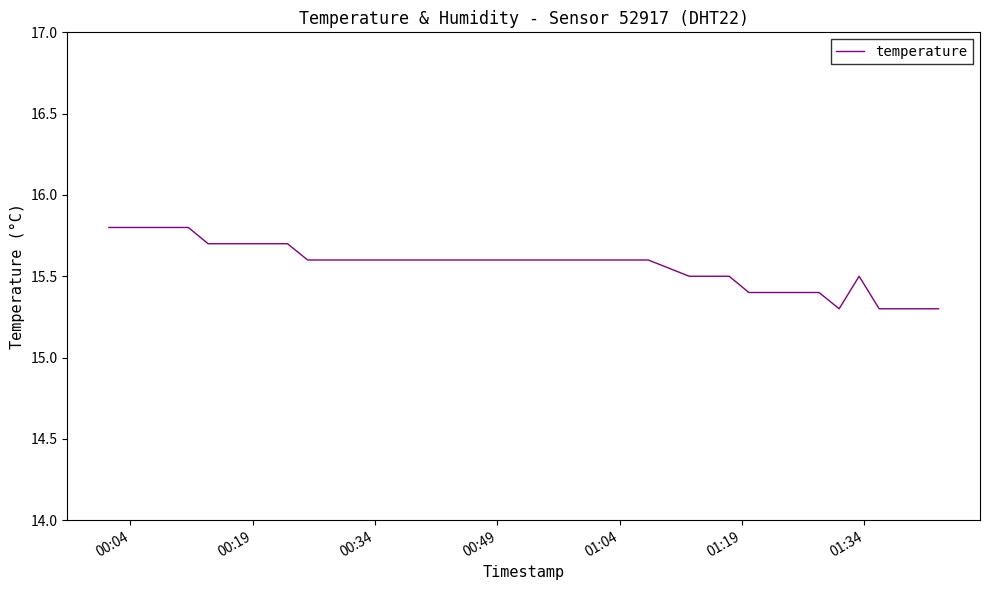

What is the difference between the maximum and minimum values?

0.5